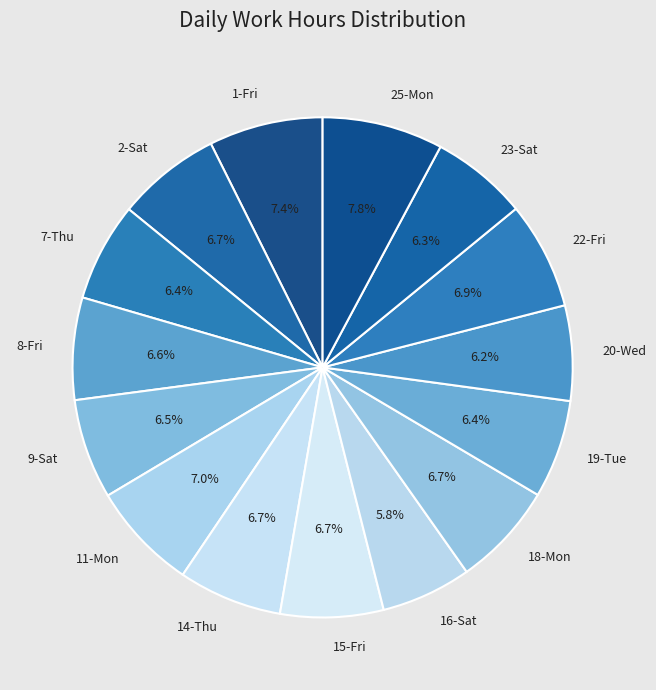

Between 14-Thu and 25-Mon, which is larger?

25-Mon